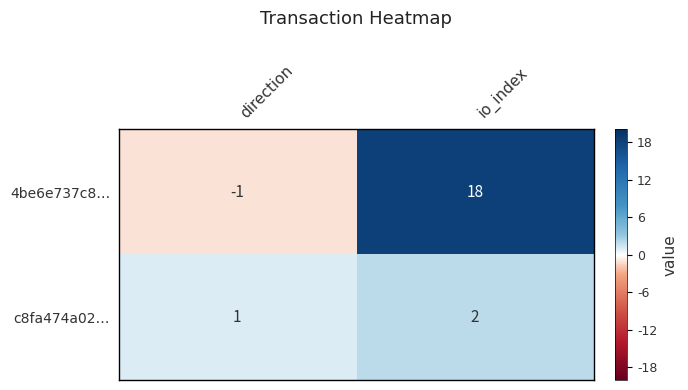

Rank the series by their maximum value, from highest to lowest.

4be6e737c8…, c8fa474a02…